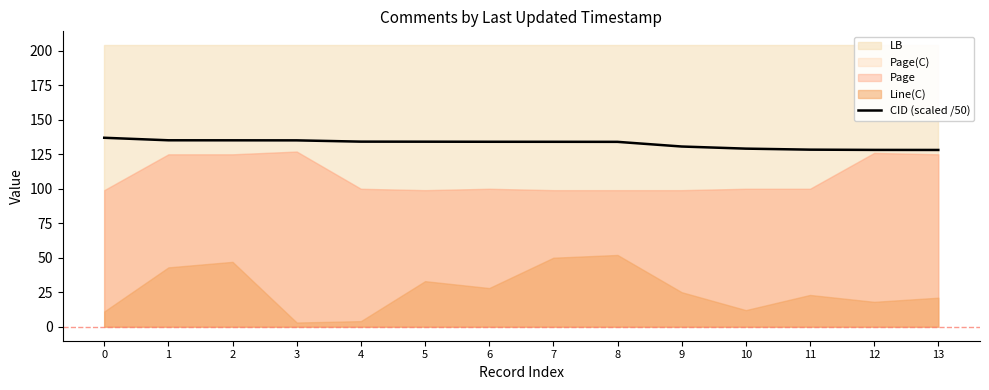

The value of CID (scaled /50) at 2 is 27.6. True or false?

False